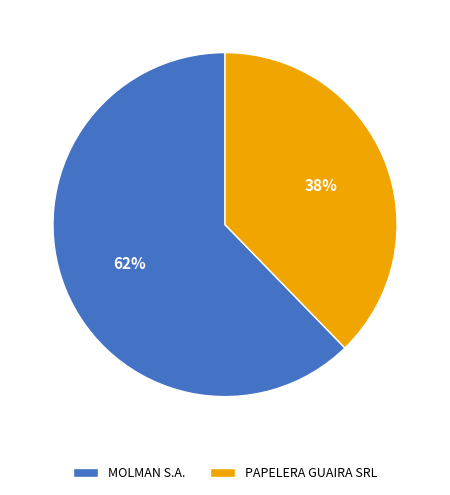

Do PAPELERA GUAIRA SRL and MOLMAN S.A. together represent more than half of the pie?

Yes